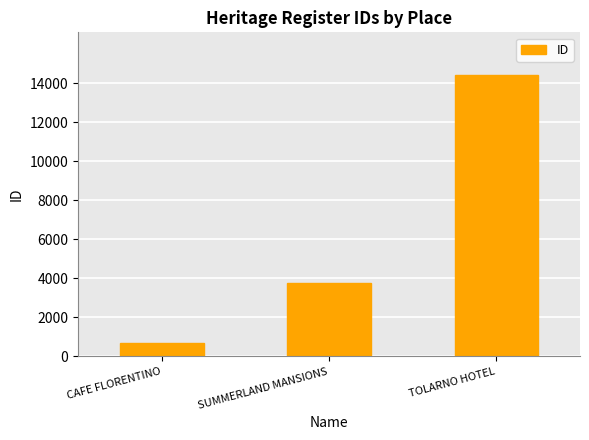

The value at SUMMERLAND MANSIONS is 3779. True or false?

True